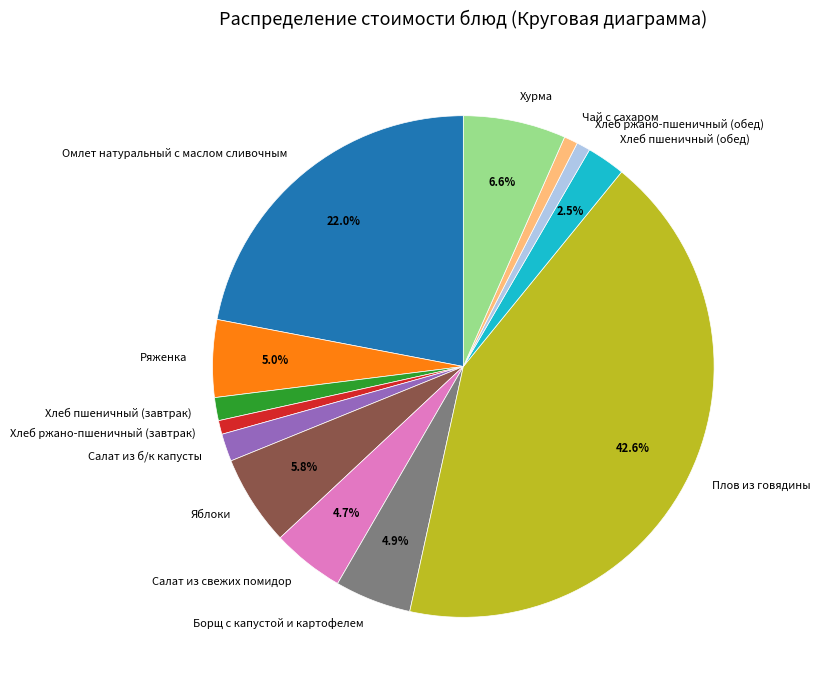

What percentage do Салат из свежих помидор and Борщ с капустой и картофелем together represent?

9.6%